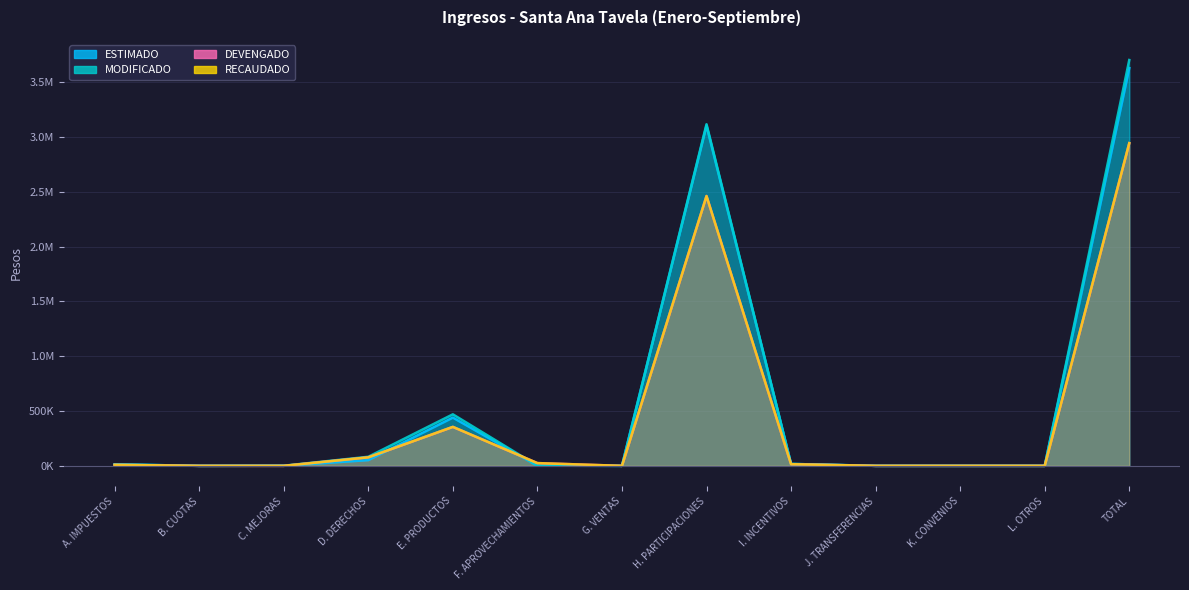

True or false: MODIFICADO and ESTIMADO cross at least once.

False